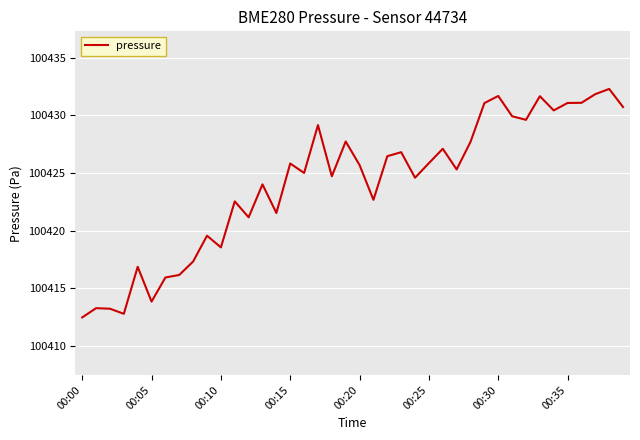

What is the difference between the maximum and minimum values?

19.8